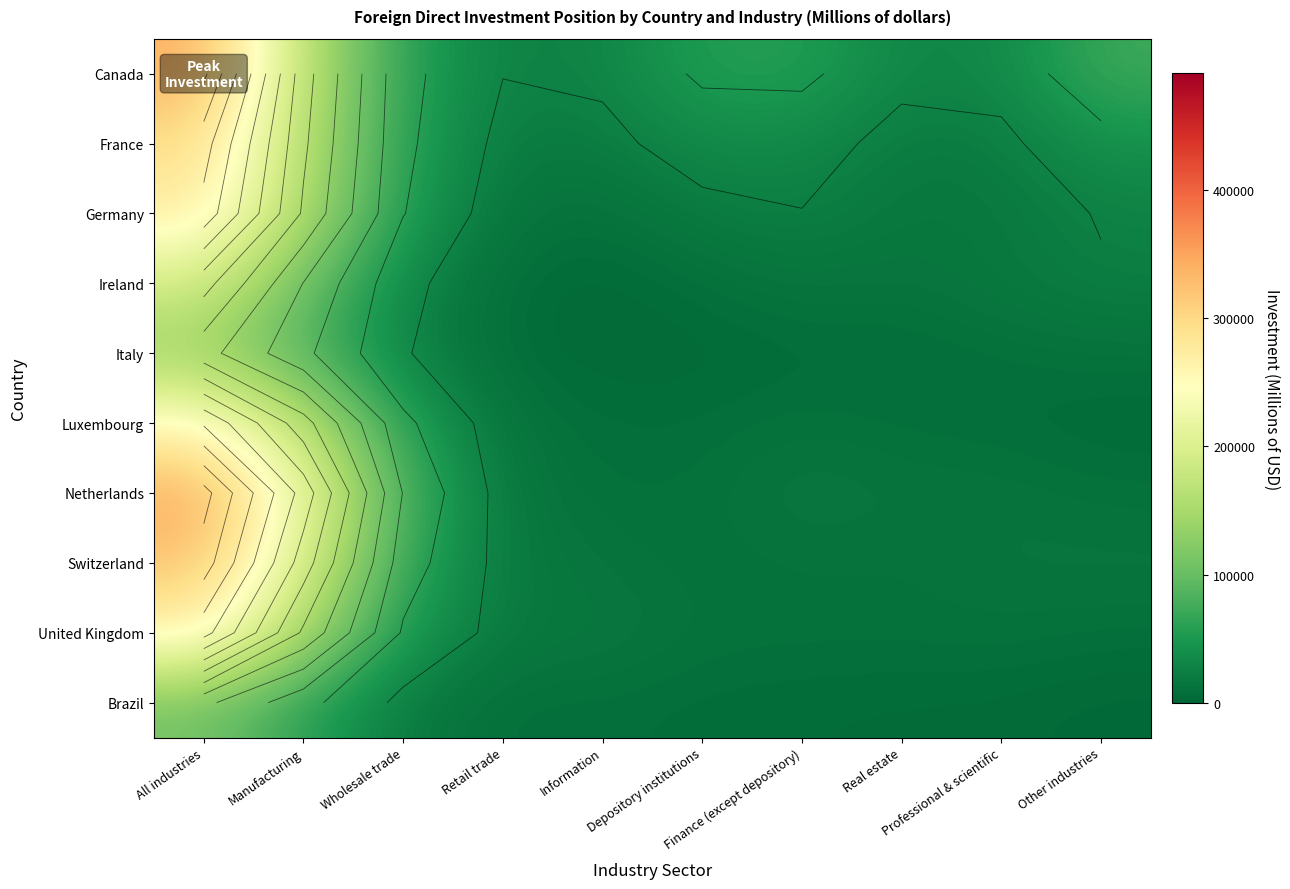

How many distinct data groups are displayed?

10